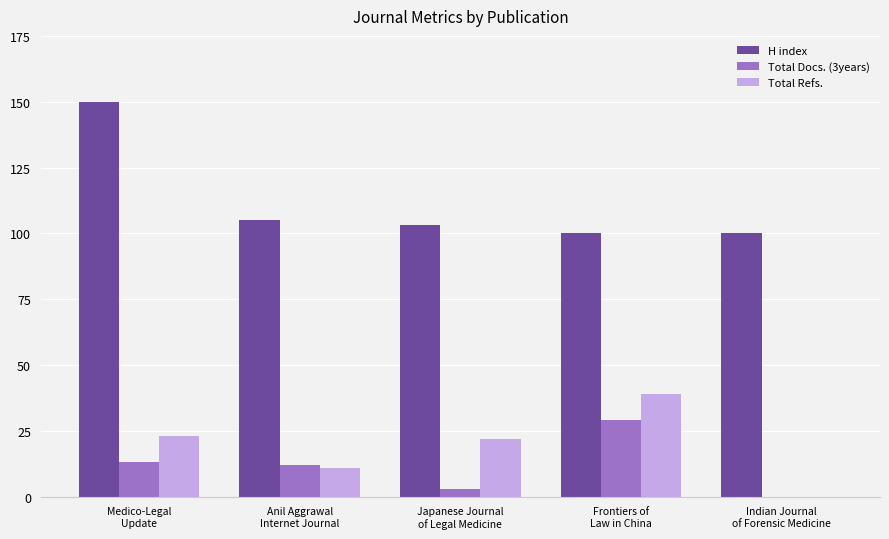

Which series has the largest total across all categories?

H index